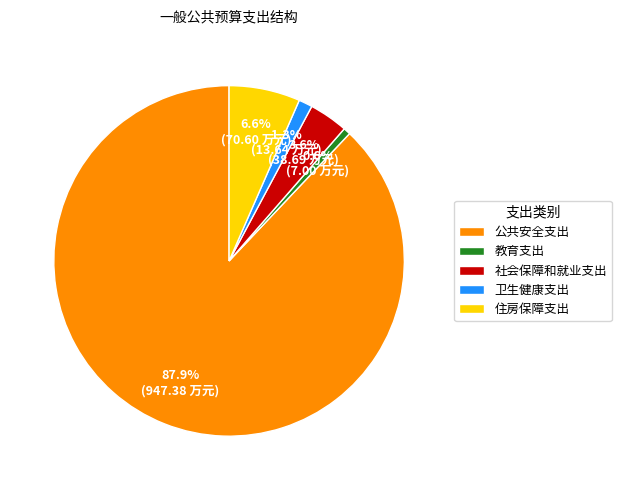

Rank the categories by value from highest to lowest.

公共安全支出, 住房保障支出, 社会保障和就业支出, 卫生健康支出, 教育支出